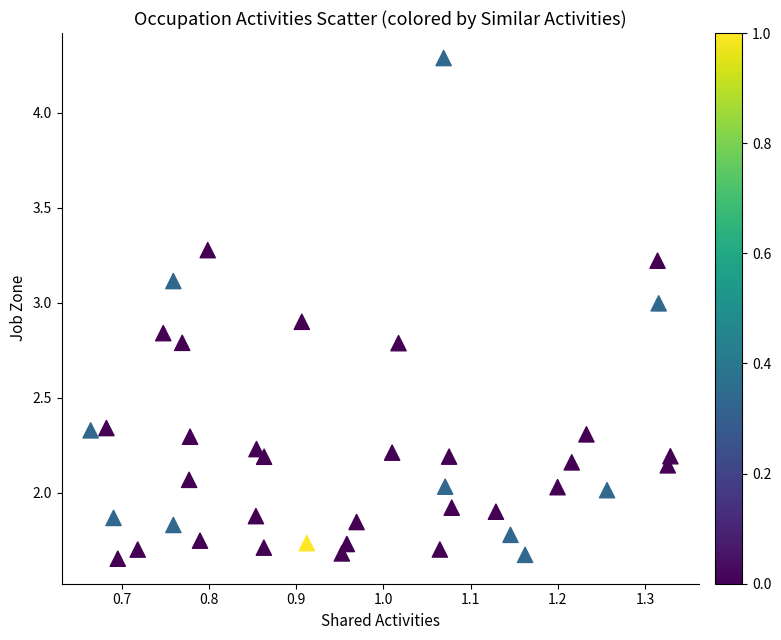

What is the range of Y values (max minus min)?

2.6